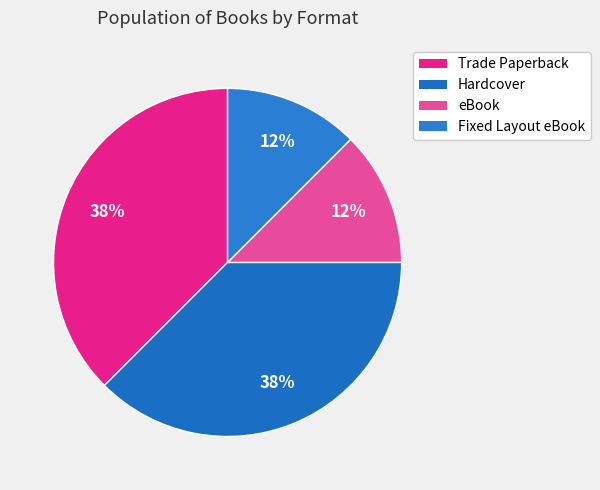

Is the sum of Hardcover and Trade Paperback greater than half?

Yes